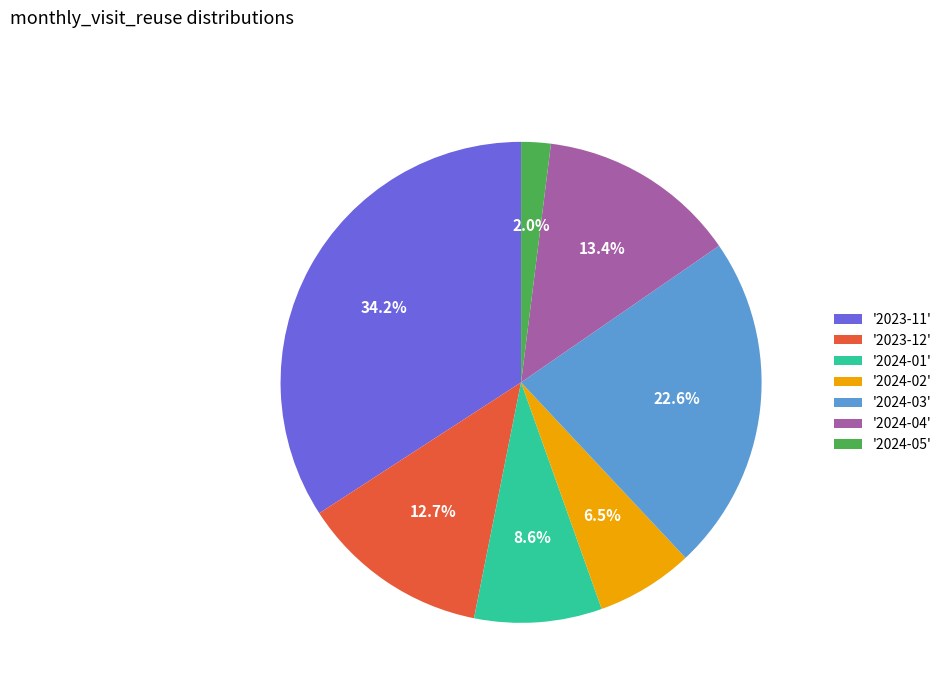

What is the ratio of the value at '2023-12' to the value at '2024-03'?

0.6